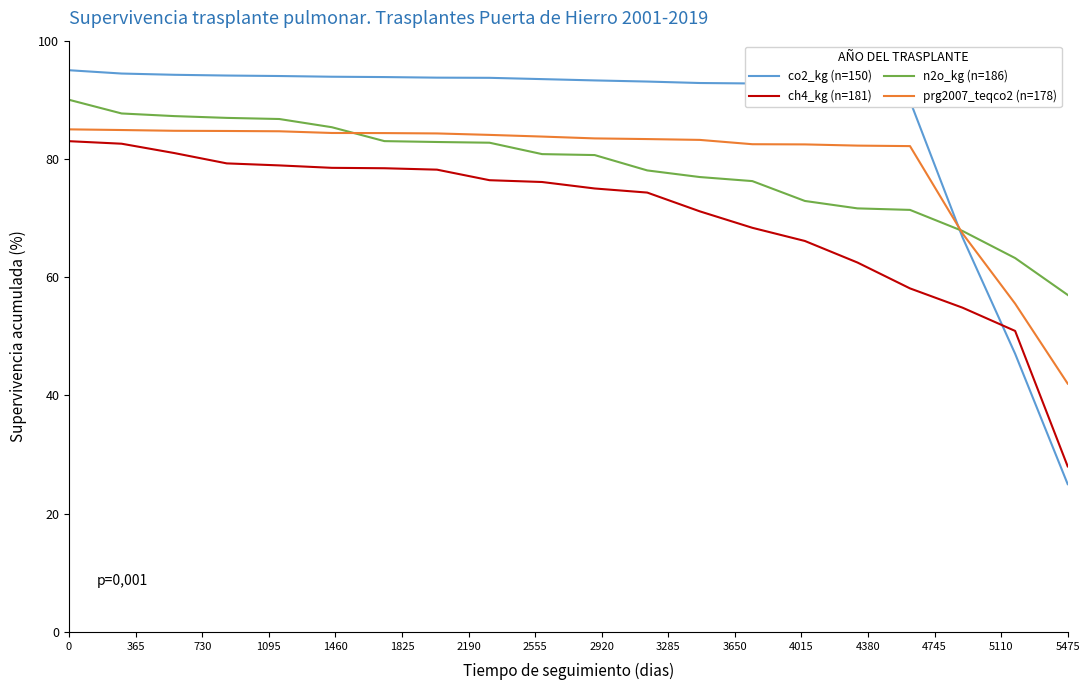

What is the maximum value for ch4_kg (n=181)?

83.0